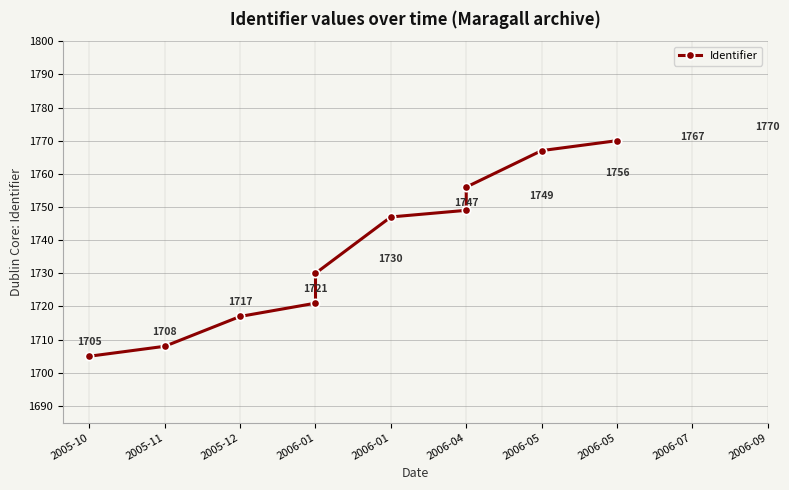

What is the value of the 2nd point from the left?

1708